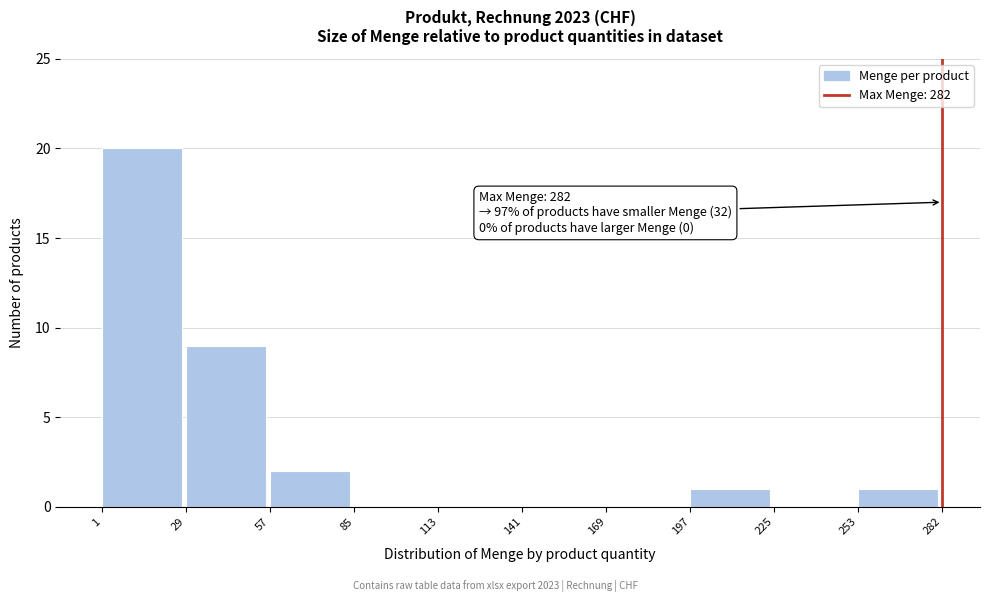

Over which range of the x-axis is the bar tallest?

1 to 29